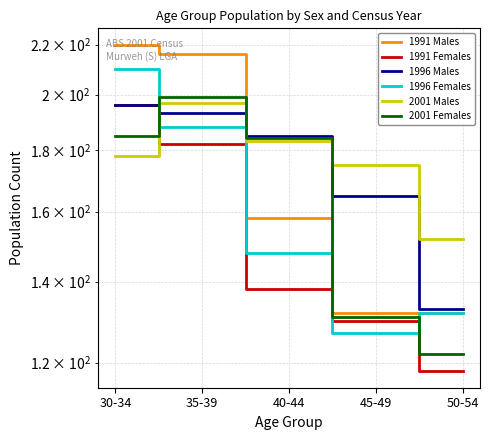

What are all the series names shown in the legend?

1991 Males, 1991 Females, 1996 Males, 1996 Females, 2001 Males, 2001 Females